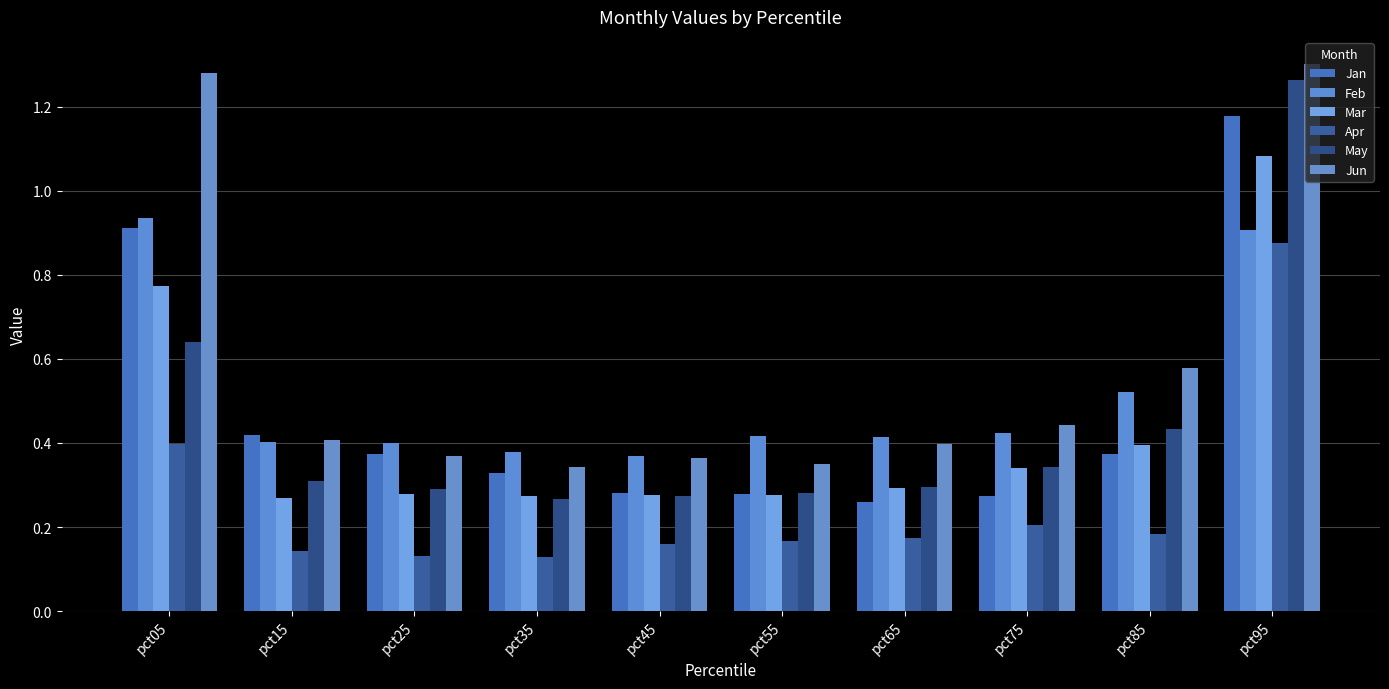

What is the sum of the Mar values at pct65 and pct05?

1.1